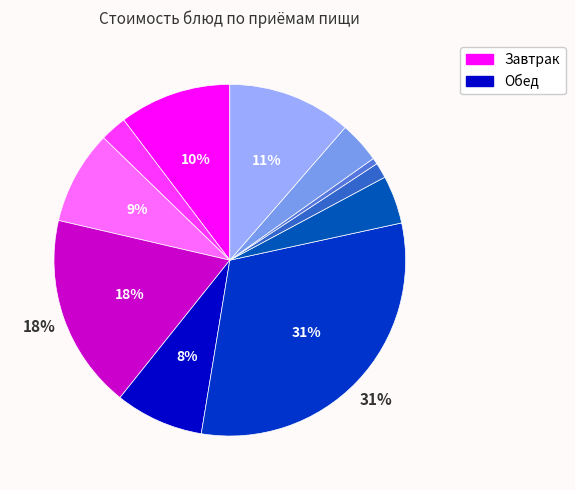

Which category has the biggest portion of the pie?

гуляш с мясом